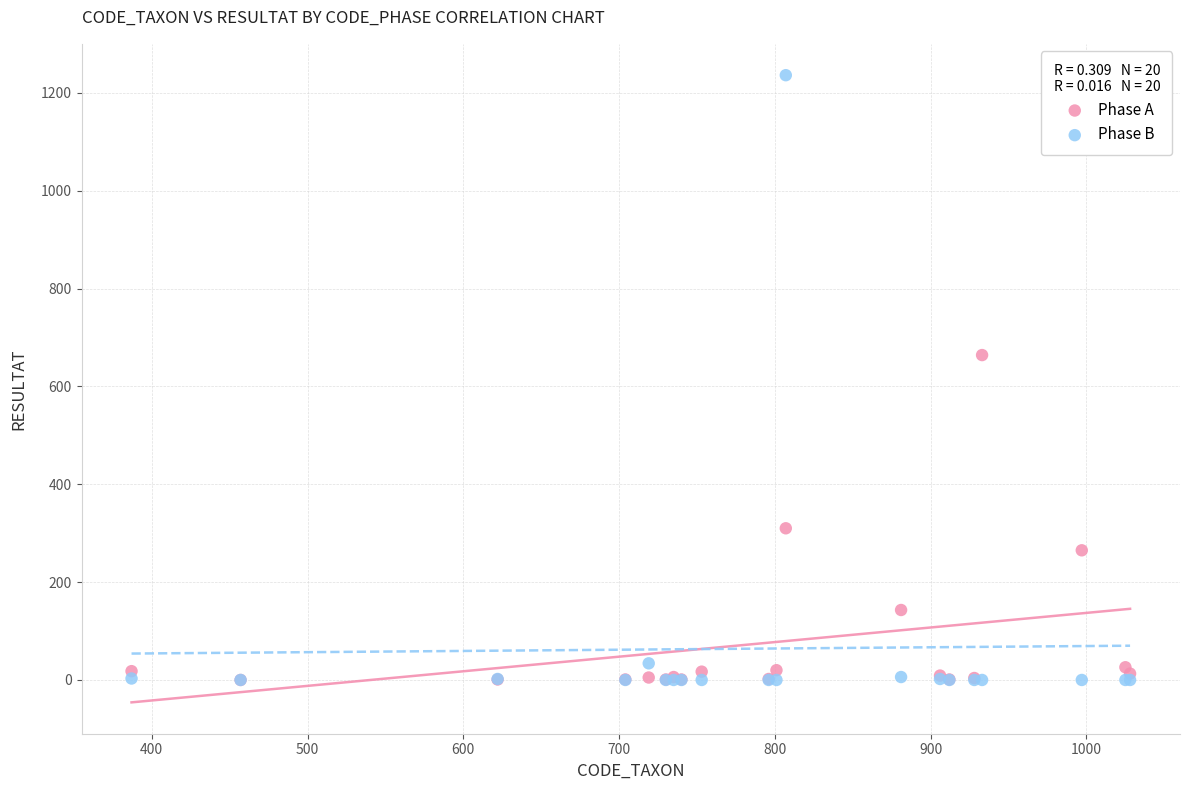

In the Phase A series, what Y value is closest to 332?

310